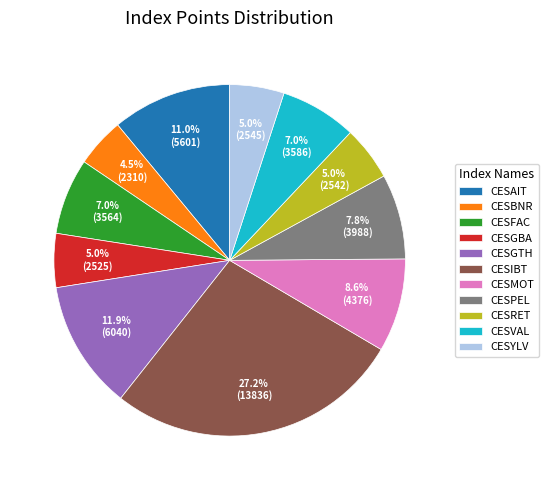

How many slices are in this pie chart?

11